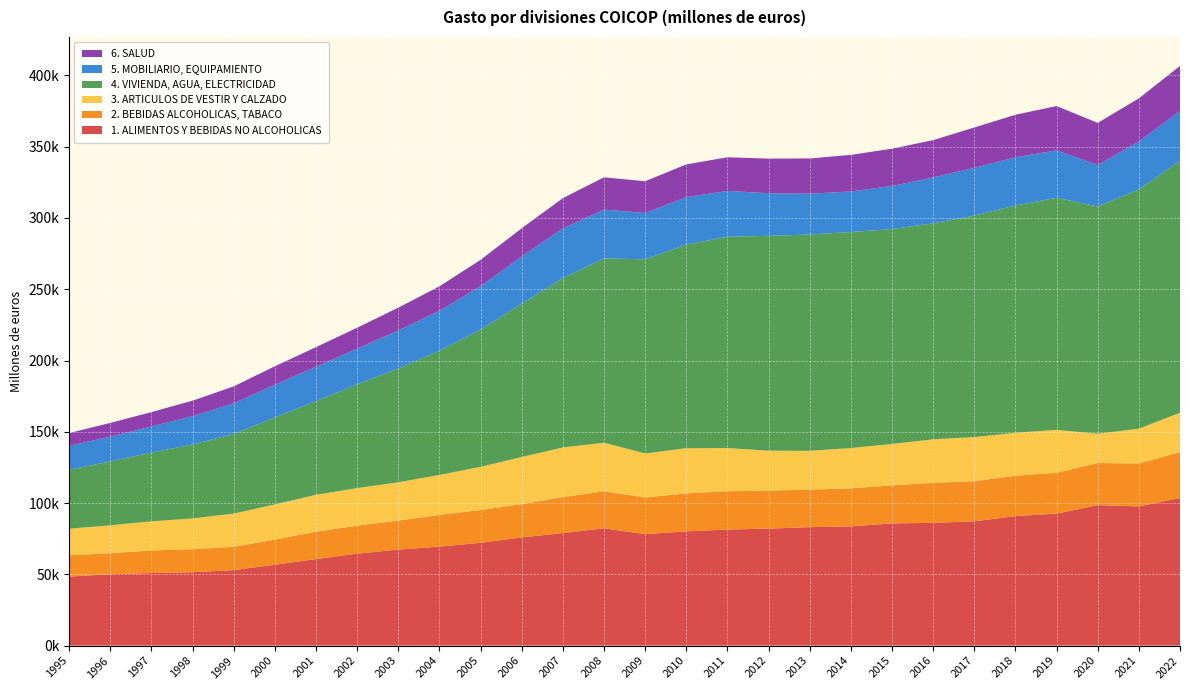

Reading right to left, what are all the values shown in this chart?

1. ALIMENTOS Y BEBIDAS NO ALCOHOLICAS: 2022=103548	2021=97645	2020=98546	2019=92600	2018=90878	2017=87191	2016=86140	2015=85738	2014=83644	2013=83111	2012=82064	2011=81453	2010=80145	2009=78220	2008=82292	2007=78962	2006=75908	2005=72127	2004=69479	2003=67344	2002=64496	2001=60692	2000=56762	1999=52990	1998=51488	1997=50902	1996=50109	1995=48409
2. BEBIDAS ALCOHOLICAS, TABACO: 2022=32227	2021=30146	2020=29551	2019=28601	2018=28327	2017=28160	2016=28053	2015=26696	2014=26704	2013=26322	2012=26689	2011=26830	2010=26659	2009=25665	2008=25985	2007=25240	2006=23362	2005=23014	2004=22233	2003=20391	2002=19642	2001=19198	2000=17665	1999=16291	1998=16168	1997=15847	1996=14747	1995=14957
3. ARTICULOS DE VESTIR Y CALZADO: 2022=27637	2021=24388	2020=20522	2019=30172	2018=30119	2017=30948	2016=30510	2015=29025	2014=28246	2013=27203	2012=27988	2011=30291	2010=31675	2009=30904	2008=34041	2007=34797	2006=33078	2005=30249	2004=28014	2003=26837	2002=26345	2001=25914	2000=24619	1999=23337	1998=21583	1997=20416	1996=19554	1995=18637
4. VIVIENDA, AGUA, ELECTRICIDAD: 2022=176784	2021=167800	2020=159444	2019=162799	2018=159448	2017=155335	2016=151549	2015=150754	2014=151566	2013=151755	2012=150705	2011=148252	2010=142858	2009=136224	2008=129287	2007=118844	2006=107525	2005=96249	2004=87119	2003=79849	2002=72807	2001=65698	2000=60984	1999=55911	1998=51832	1997=48252	1996=44810	1995=41335
5. MOBILIARIO, EQUIPAMIENTO: 2022=34928	2021=33649	2020=29065	2019=33265	2018=33770	2017=33527	2016=32194	2015=30223	2014=28451	2013=28642	2012=29943	2011=32155	2010=33282	2009=32501	2008=34273	2007=34858	2006=33155	2005=30534	2004=28033	2003=26685	2002=25021	2001=24139	2000=22998	1999=21465	1998=19909	1997=18330	1996=17426	1995=16770
6. SALUD: 2022=31532	2021=30287	2020=29565	2019=31085	2018=29866	2017=28298	2016=26171	2015=26173	2014=25642	2013=24721	2012=24252	2011=23594	2010=22962	2009=22262	2008=22645	2007=21216	2006=19758	2005=18466	2004=17162	2003=15978	2002=14697	2001=13754	2000=12930	1999=11884	1998=10868	1997=10074	1996=9581	1995=9015